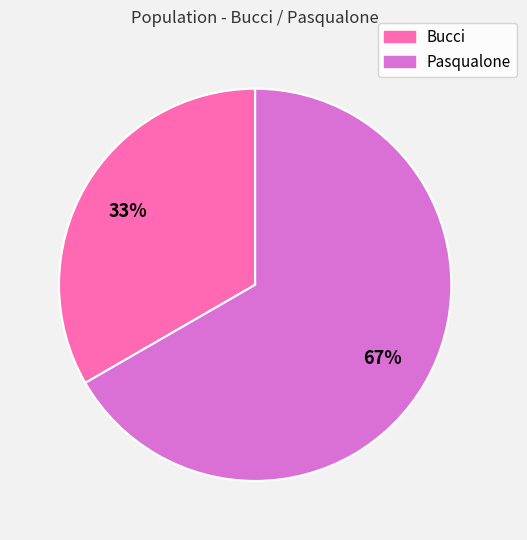

To the nearest percent, what portion does Bucci represent?

33%